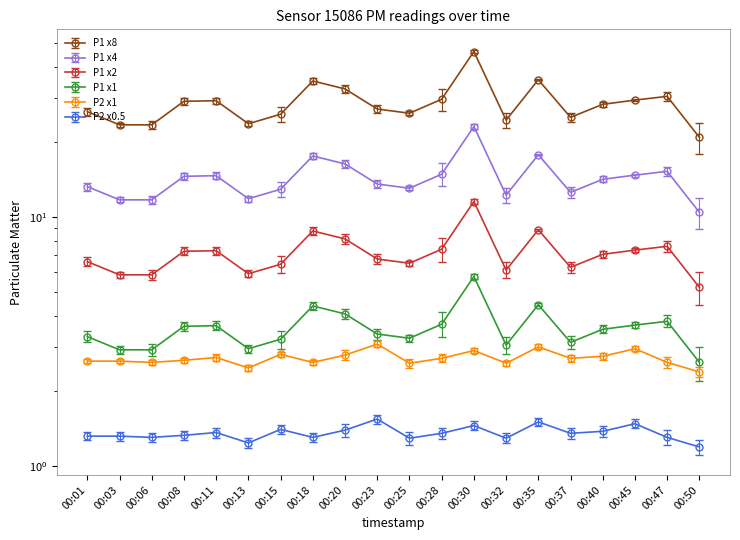

The value of P1 at 00:08 is 11.4. True or false?

False